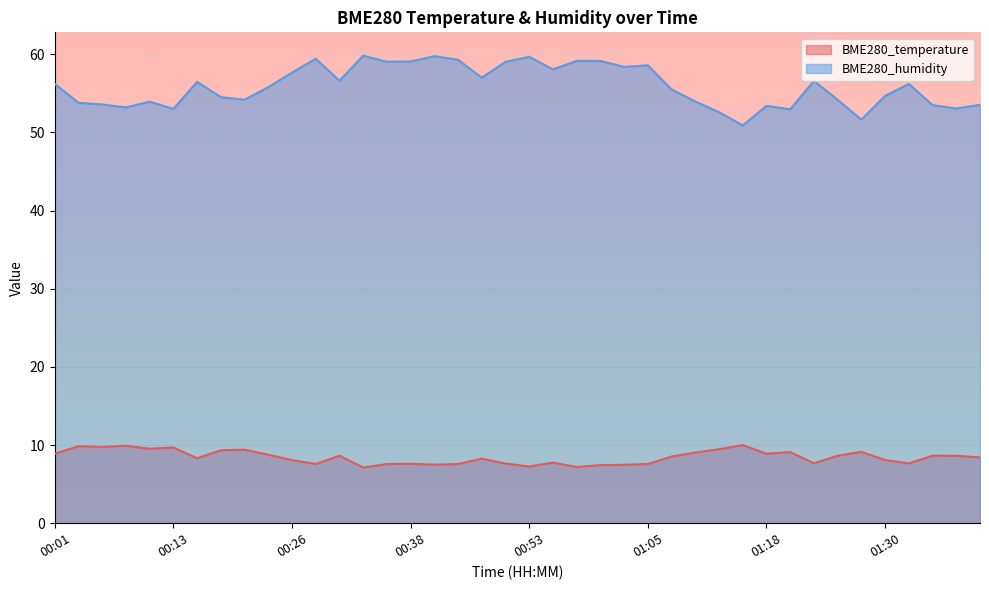

At how many categories does at least one series exceed 11?

40